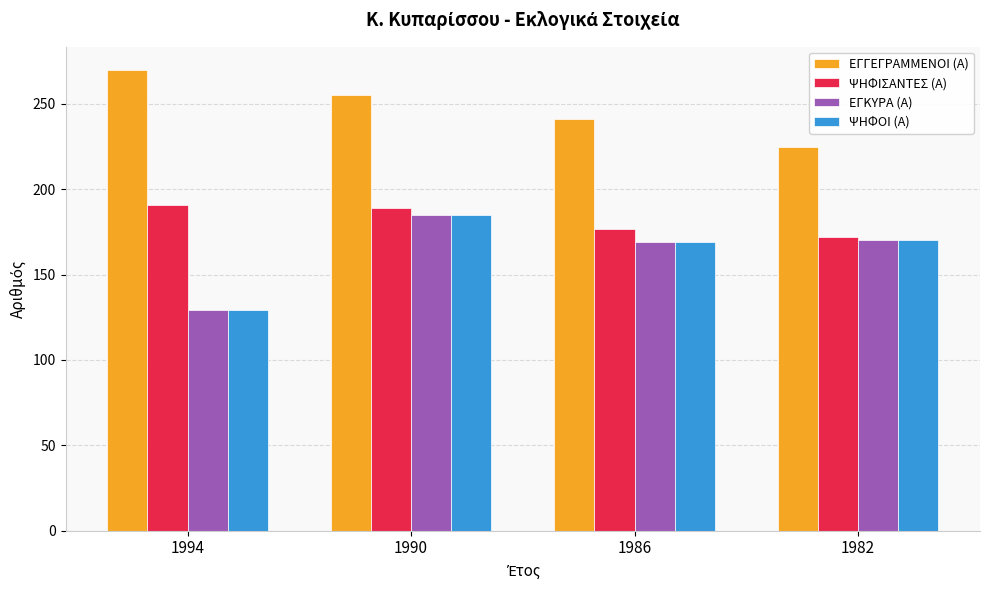

What is the difference between the maximum and minimum values in the ΨΗΦΟΙ (Α) series?

56